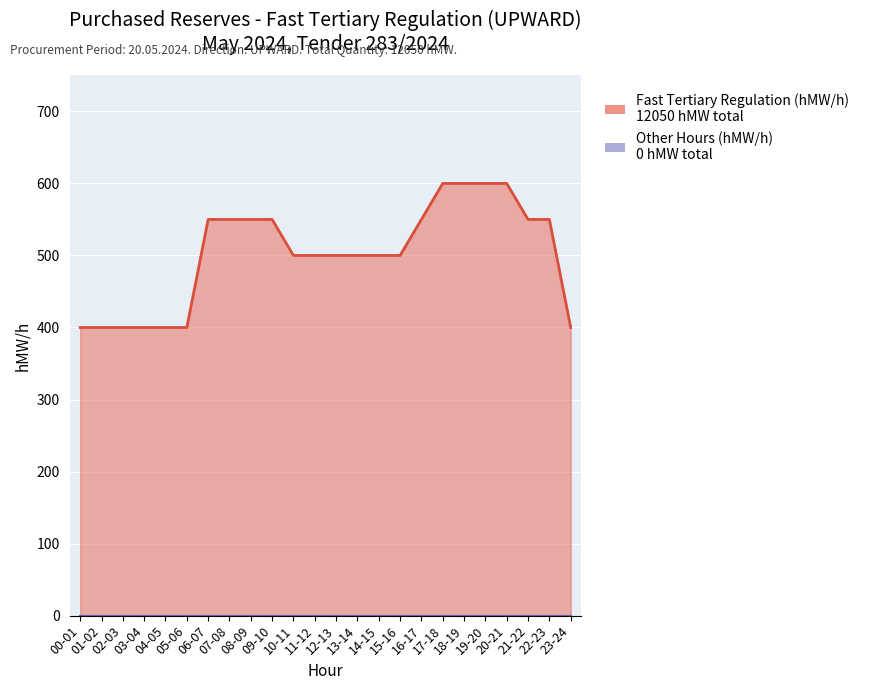

True or false: there are more than 1 points higher than both neighbors.

False